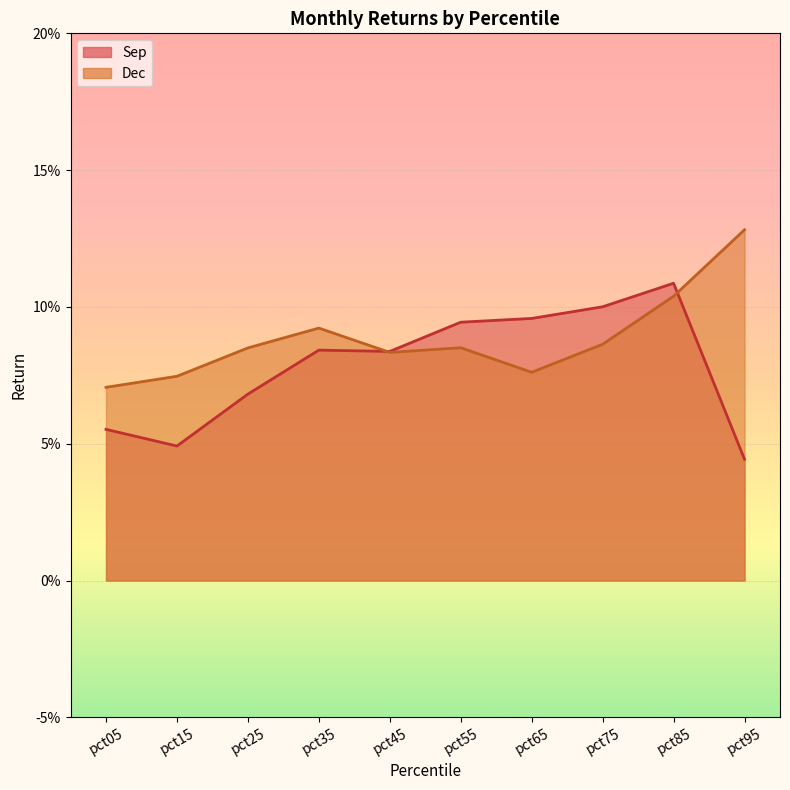

How many categories are shown in the chart?

10